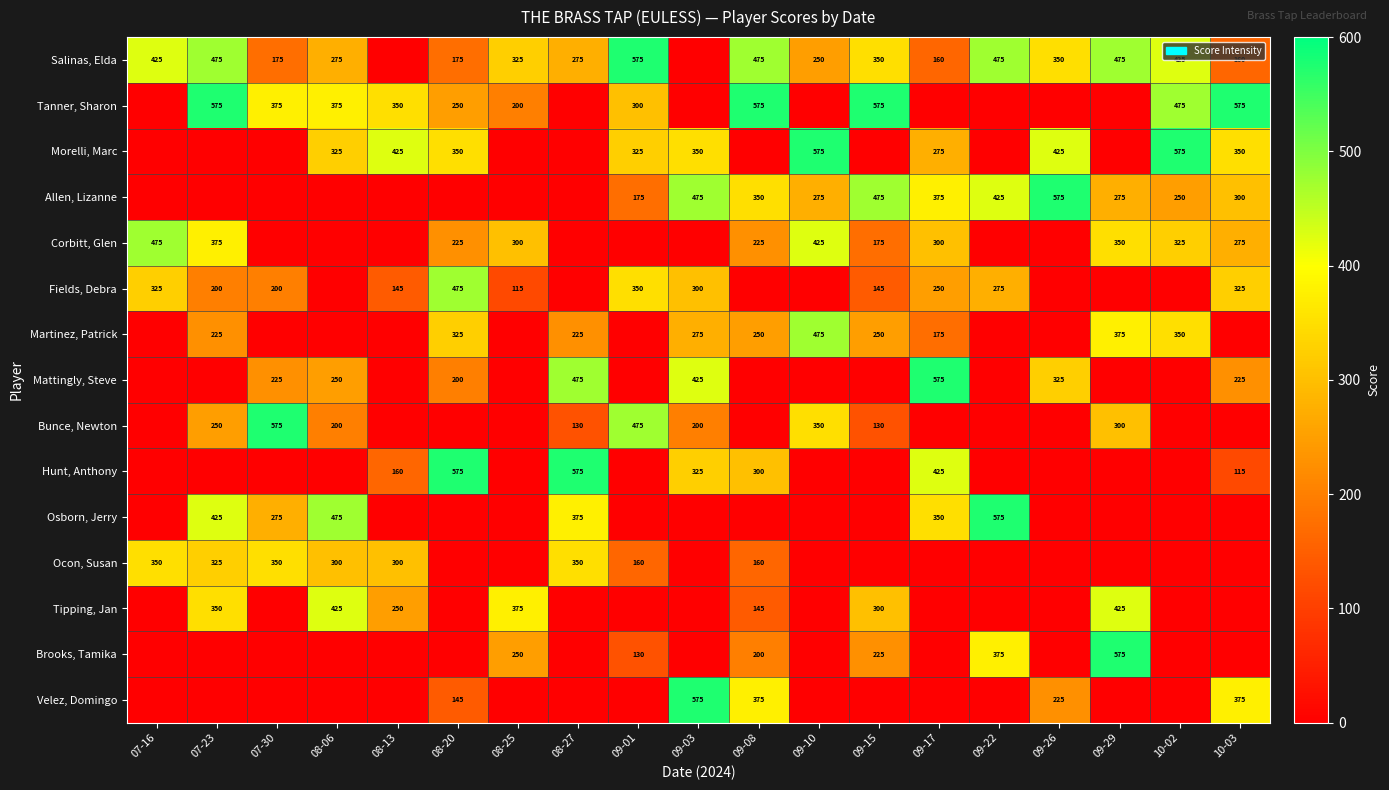

True or false: Tanner, Sharon has a value of 350 at 08-13.

True